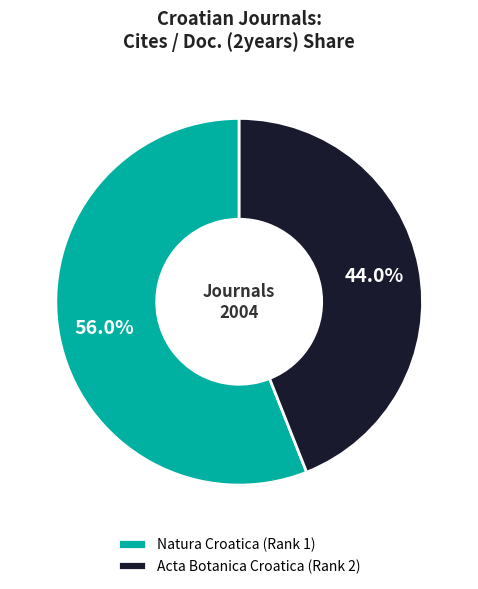

How much of the chart is everything except Acta Botanica Croatica (Rank 2)?

56.0%